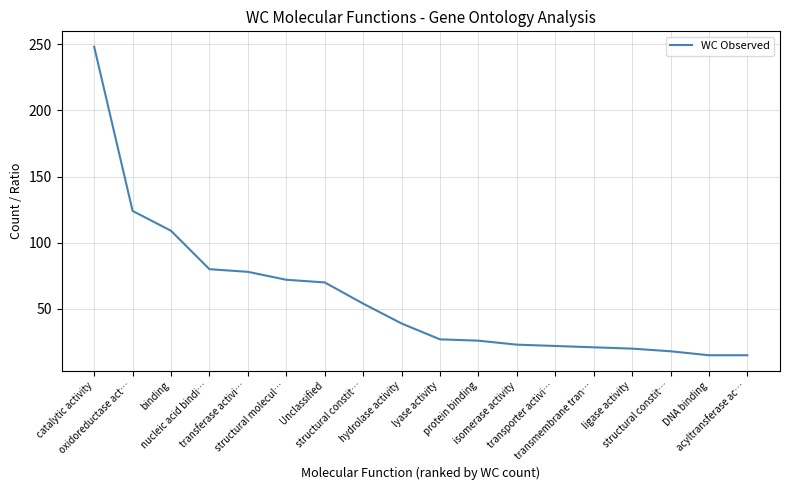

How many lines are shown in the chart?

1